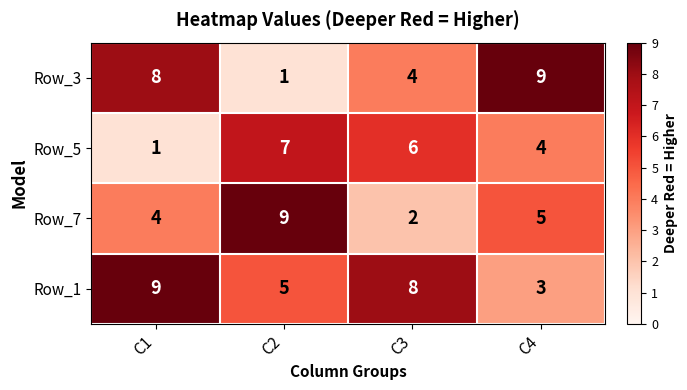

Reading left to right, list all the values displayed in this chart.

Row_3: 8	1	4	9
Row_5: 1	7	6	4
Row_7: 4	9	2	5
Row_1: 9	5	8	3